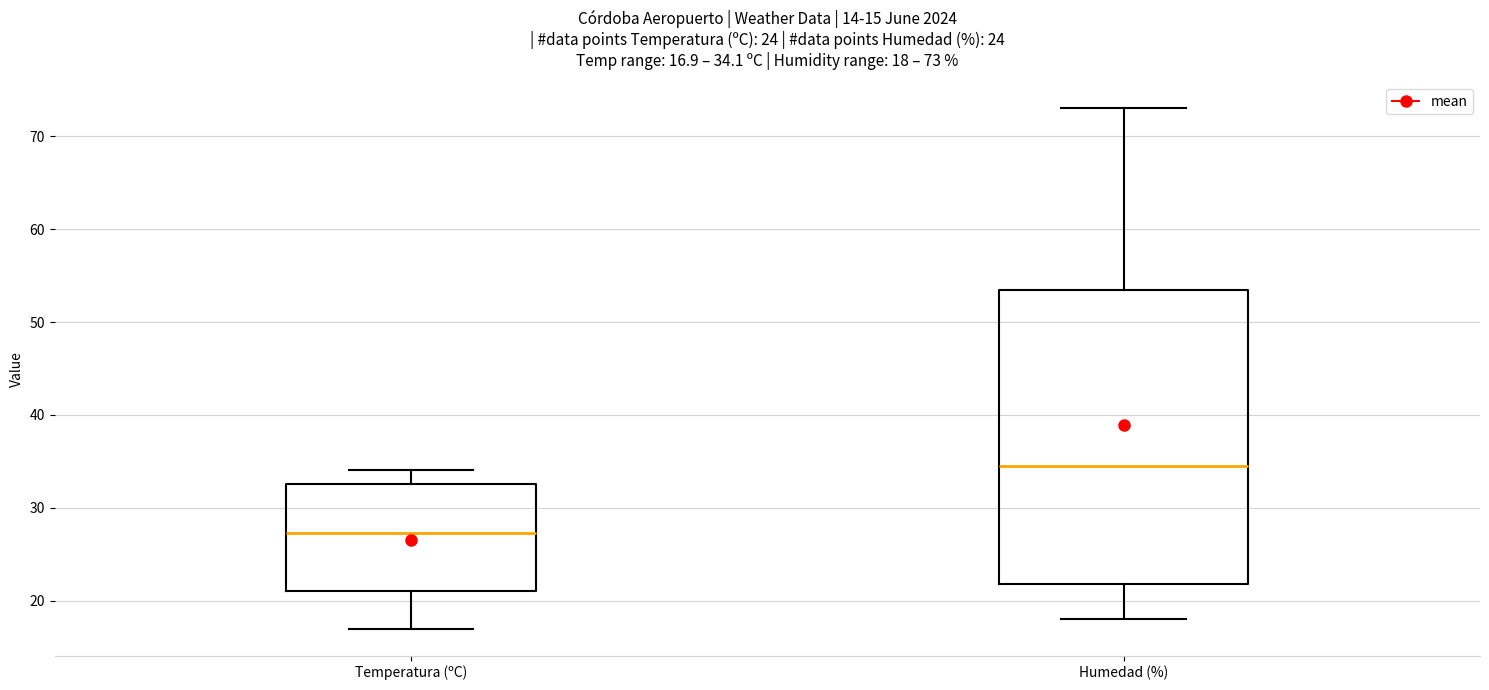

Comparing the boxes themselves (not the whiskers), which one is the tallest?

Humedad (%)